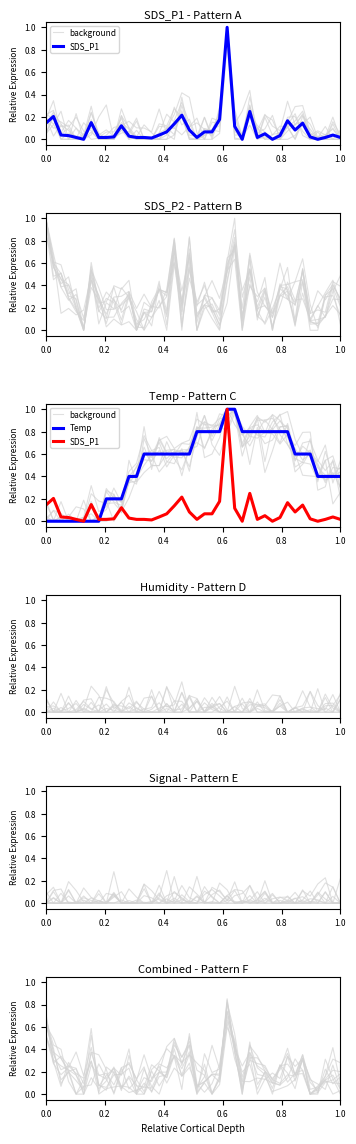

At how many categories does at least one series exceed 0?

40